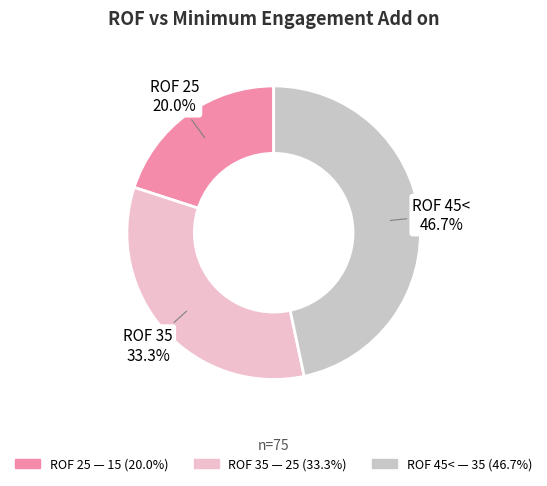

Is there a majority slice in this chart?

No